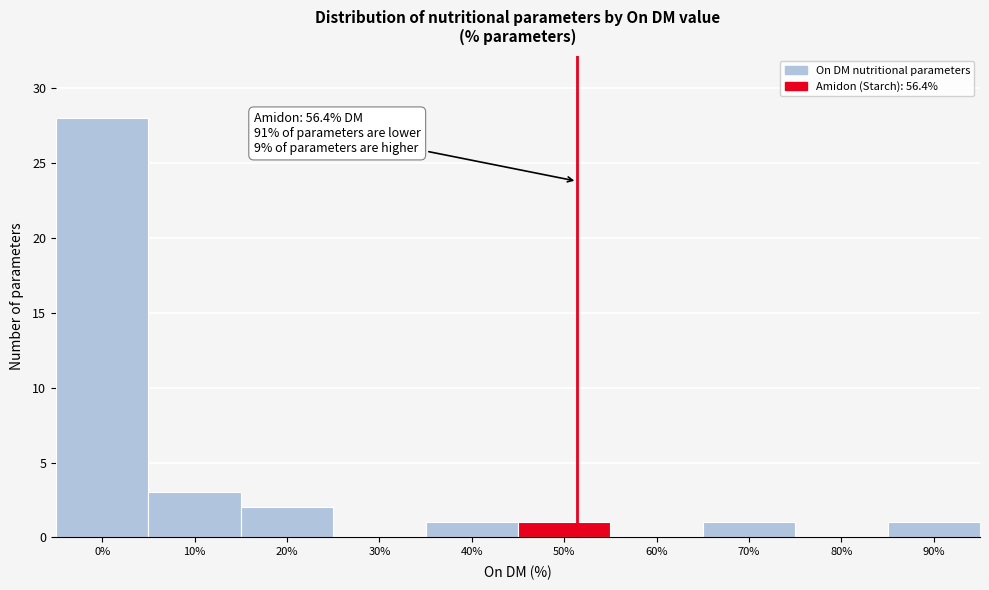

Reading left to right, list all the values displayed in this chart.

0%=28	10%=3	20%=2	30%=0	40%=1	50%=1	60%=0	70%=1	80%=0	90%=1